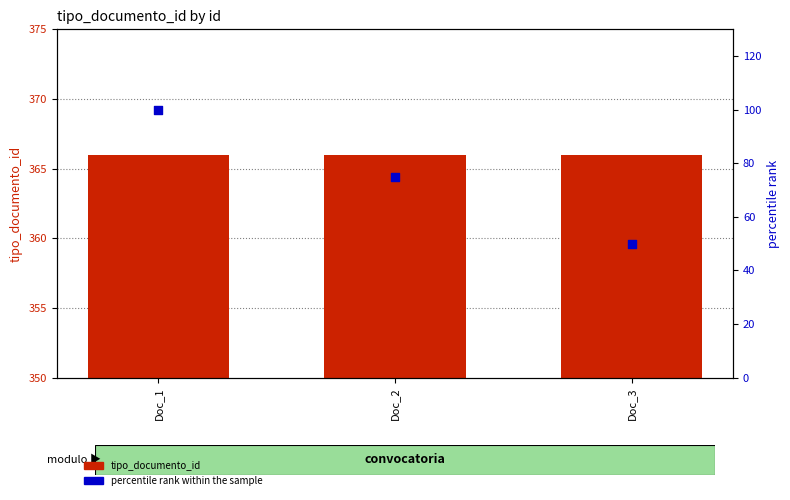

What are all the series names shown in the legend?

tipo_documento_id, percentile rank within the sample